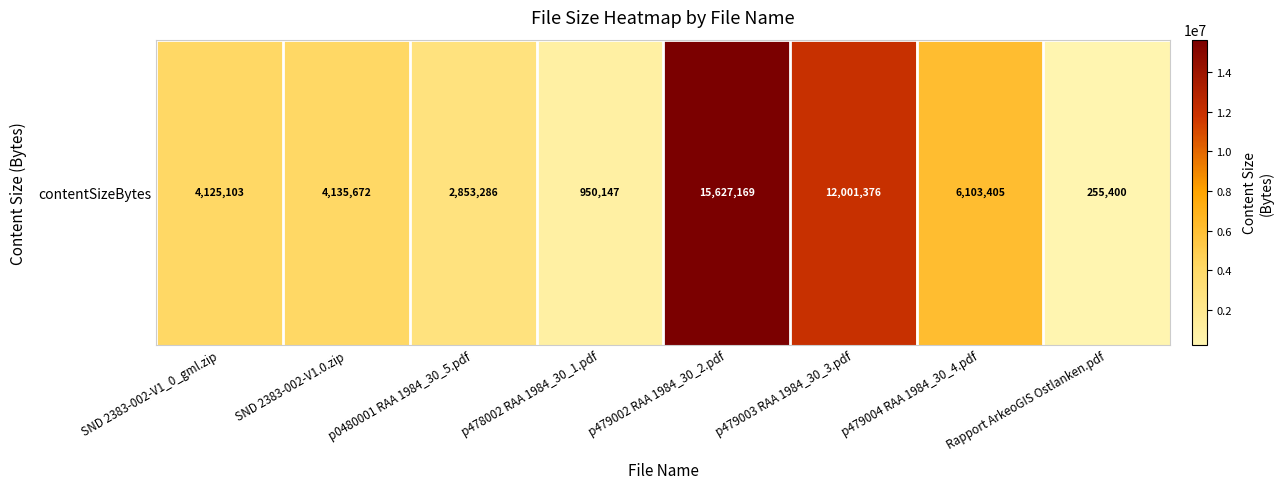

Reading left to right, transcribe all the data shown in this chart.

SND 2383-002-V1_0_gml.zip=4125103	SND 2383-002-V1.0.zip=4135672	p0480001 RAA 1984_30_5.pdf=2853286	p478002 RAA 1984_30_1.pdf=950147	p479002 RAA 1984_30_2.pdf=15627169	p479003 RAA 1984_30_3.pdf=12001376	p479004 RAA 1984_30_4.pdf=6103405	Rapport ArkeoGIS Ostlanken.pdf=255400